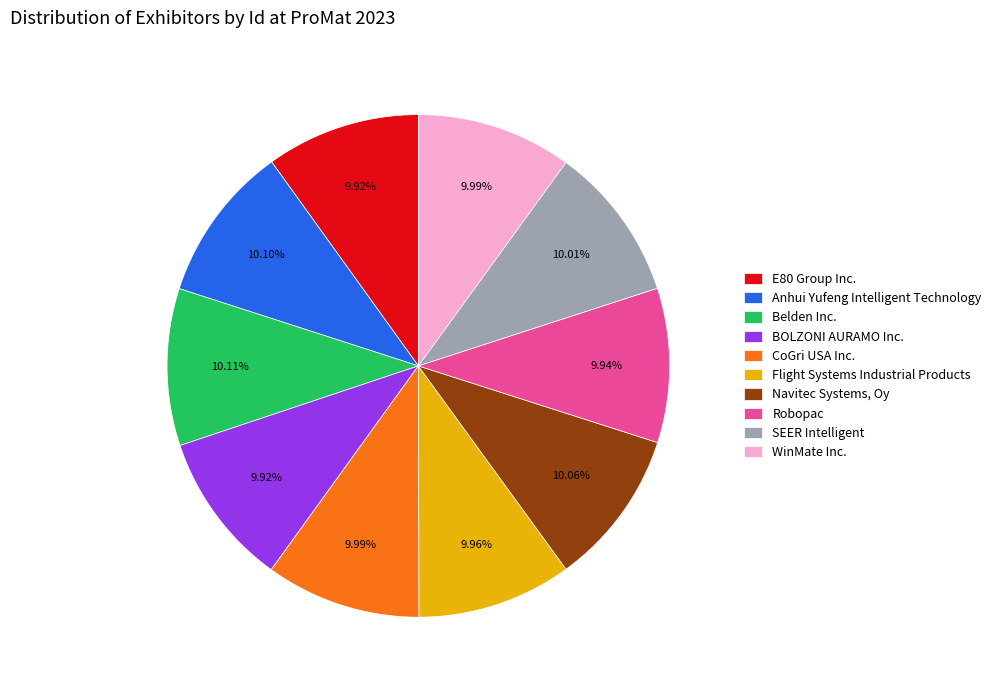

Is CoGri USA Inc. the majority of the pie?

No